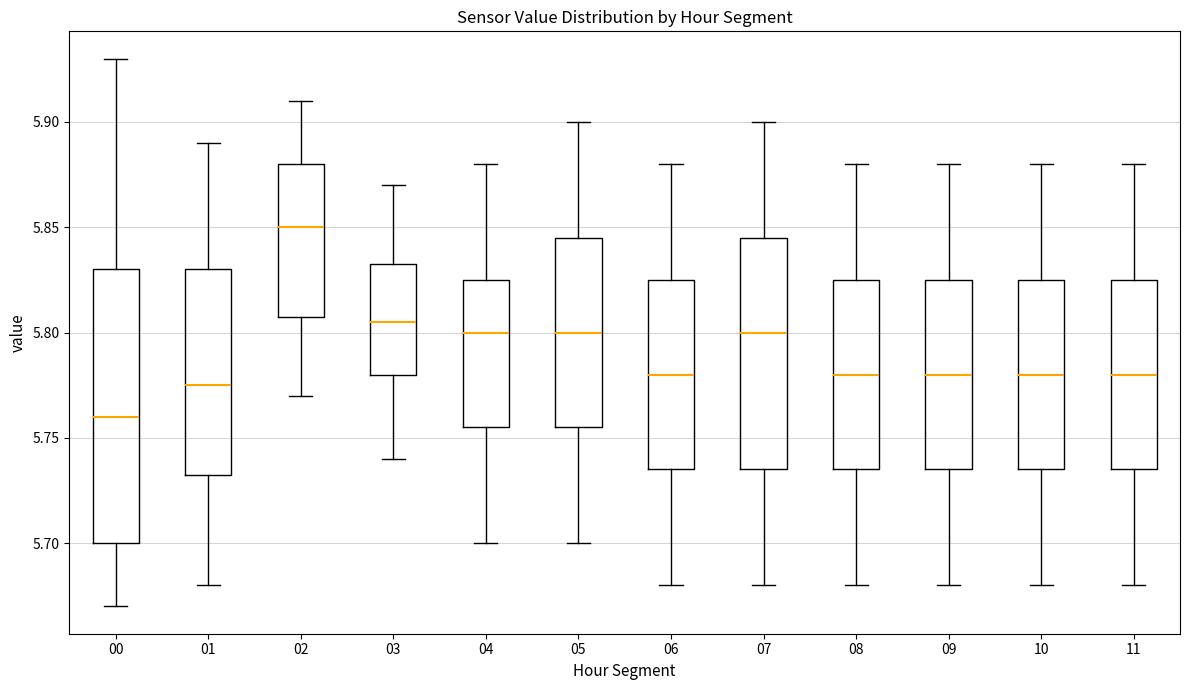

Reading left to right, transcribe this box plot: for each box, give where its median line is, the range the box spans, and where its two whiskers end, as read against the y-axis. The values are not printed on the chart, so give them approximately, as read against the axis.

00: median 5.760, box 5.700 to 5.830, whiskers 5.670 to 5.930
01: median 5.775, box 5.735 to 5.830, whiskers 5.680 to 5.890
02: median 5.850, box 5.810 to 5.880, whiskers 5.770 to 5.910
03: median 5.805, box 5.780 to 5.835, whiskers 5.740 to 5.870
04: median 5.800, box 5.755 to 5.825, whiskers 5.700 to 5.880
05: median 5.800, box 5.755 to 5.845, whiskers 5.700 to 5.900
06: median 5.780, box 5.735 to 5.825, whiskers 5.680 to 5.880
07: median 5.800, box 5.735 to 5.845, whiskers 5.680 to 5.900
08: median 5.780, box 5.735 to 5.825, whiskers 5.680 to 5.880
09: median 5.780, box 5.735 to 5.825, whiskers 5.680 to 5.880
10: median 5.780, box 5.735 to 5.825, whiskers 5.680 to 5.880
11: median 5.780, box 5.735 to 5.825, whiskers 5.680 to 5.880